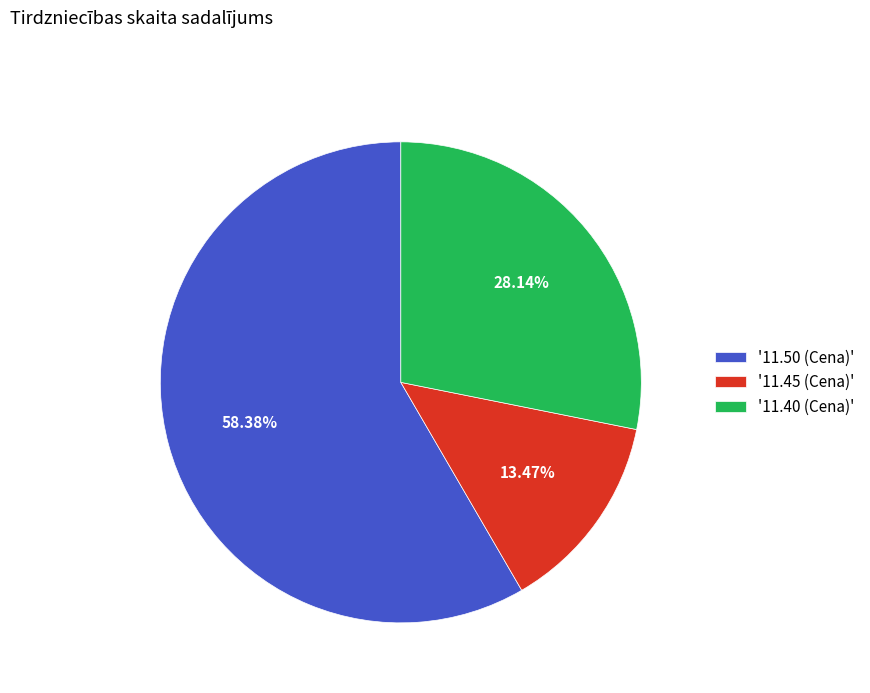

What is the majority slice?

'11.50 (Cena)'